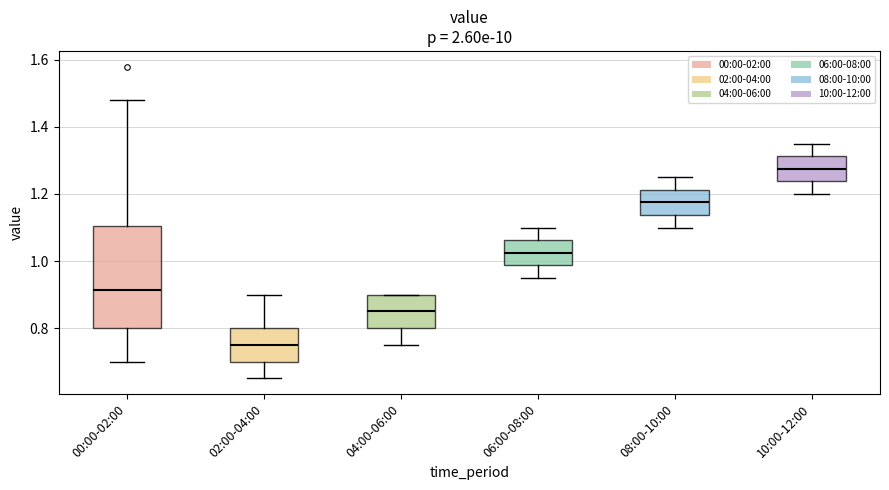

Which box has the lowest median line?

02:00-04:00